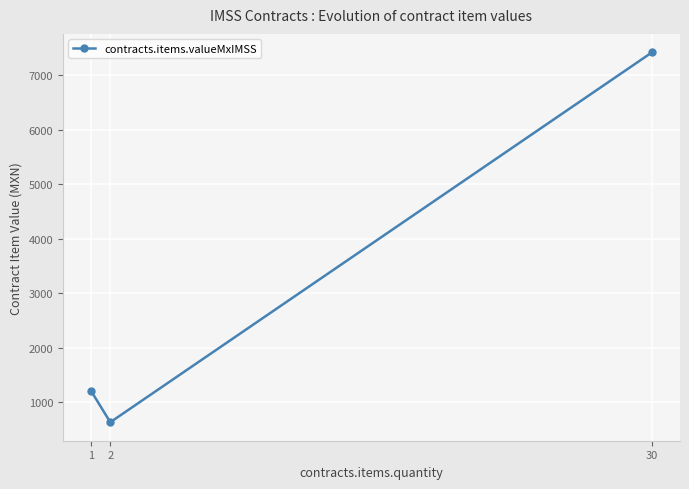

The value at 2 is 636.1. True or false?

True